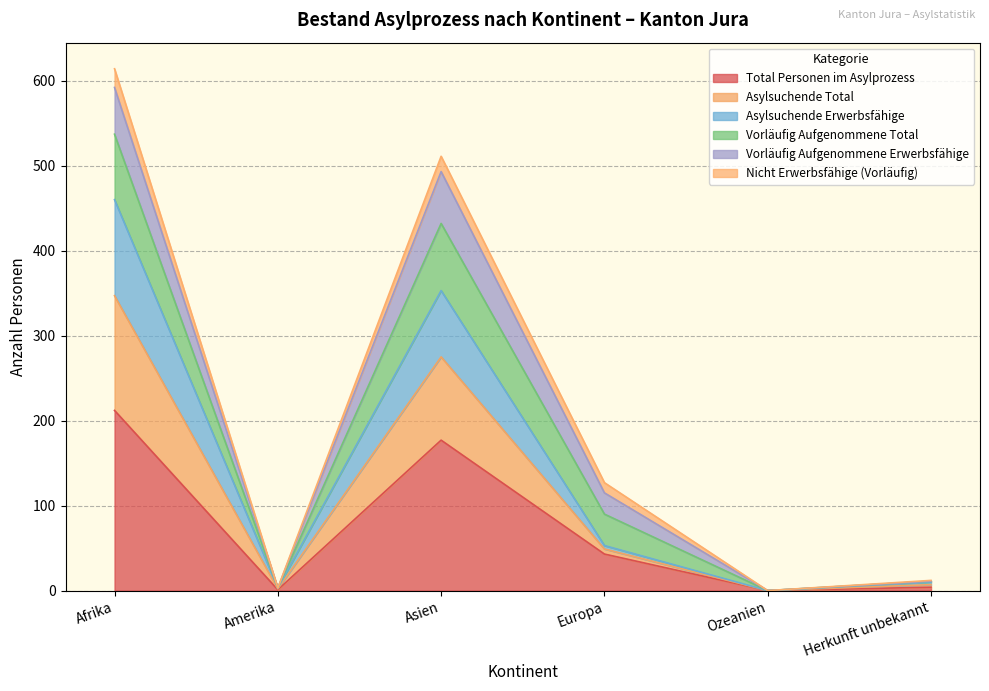

How many lines are shown in the chart?

6